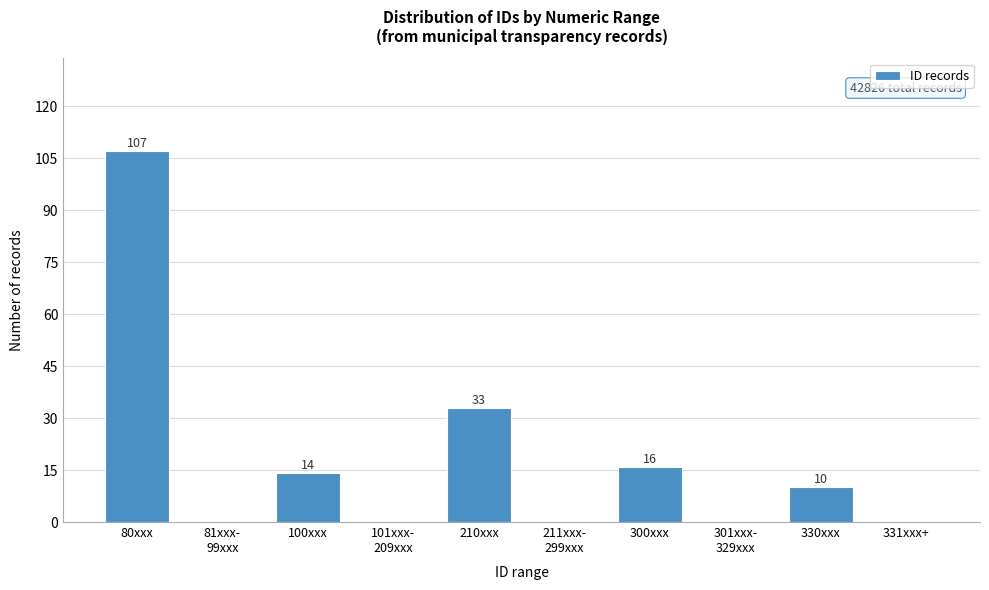

What is the sum of all values?

180